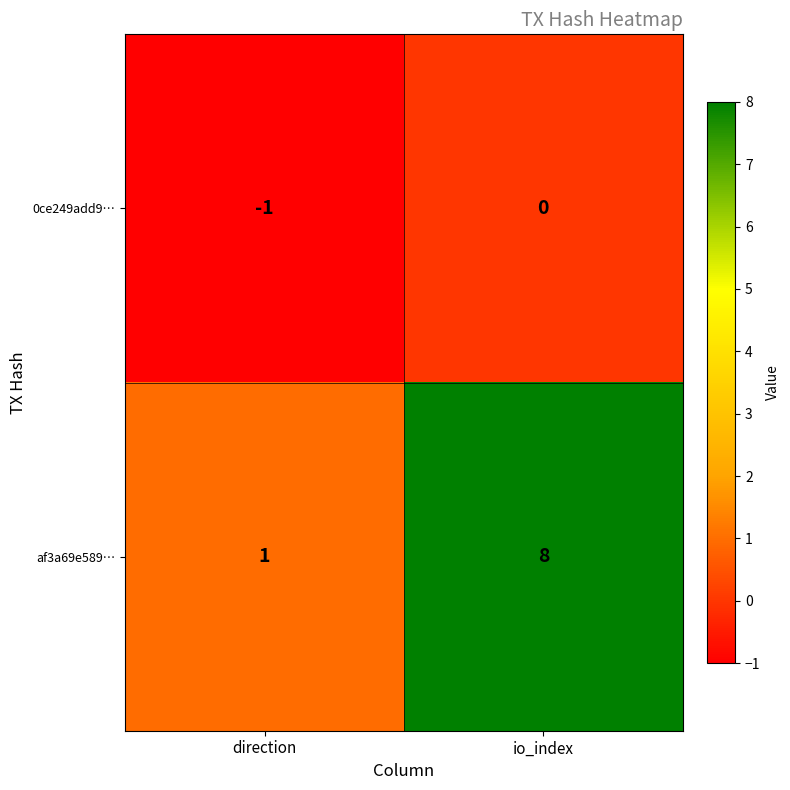

The value of af3a69e589… at direction is 1. True or false?

True